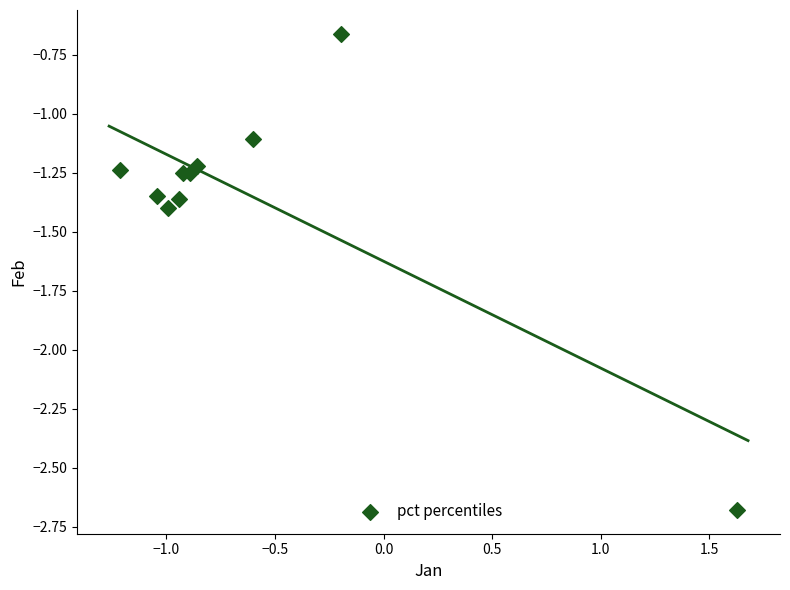

What Y value in the scatter plot is closest to -1?

-1.1